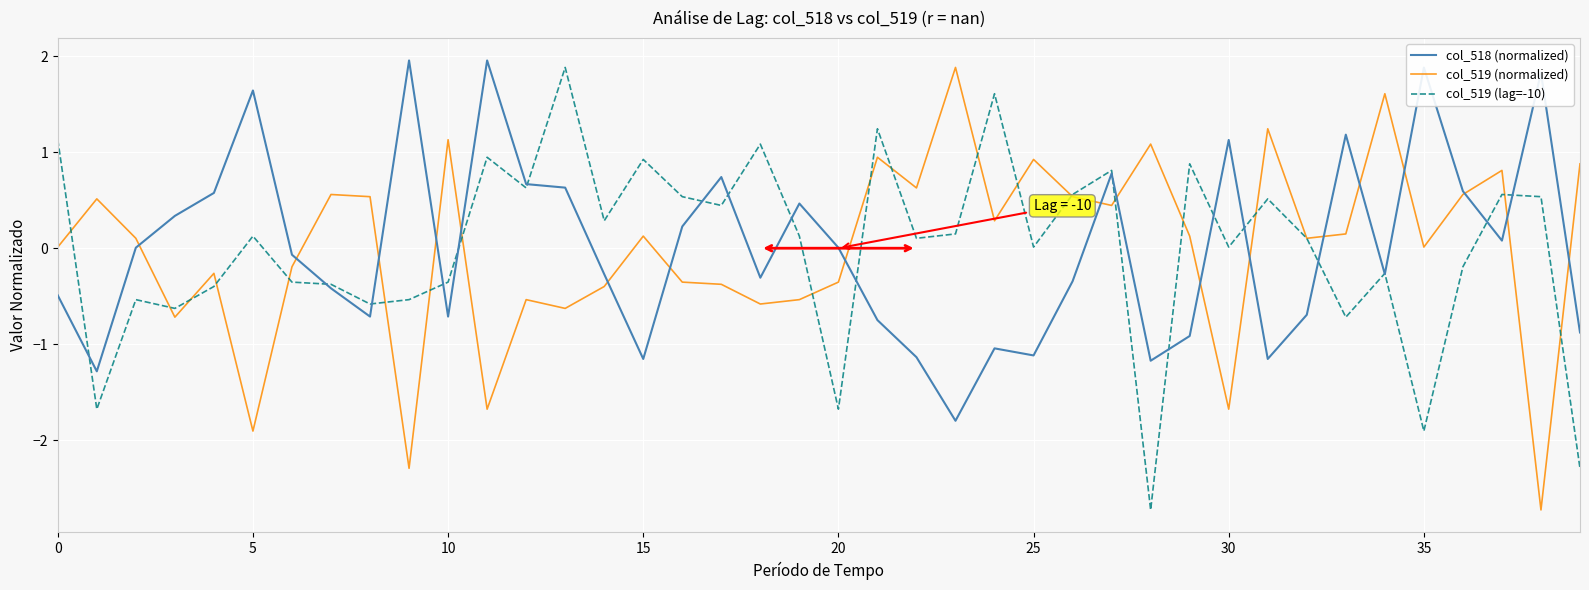

What is the greatest value displayed?

2.0